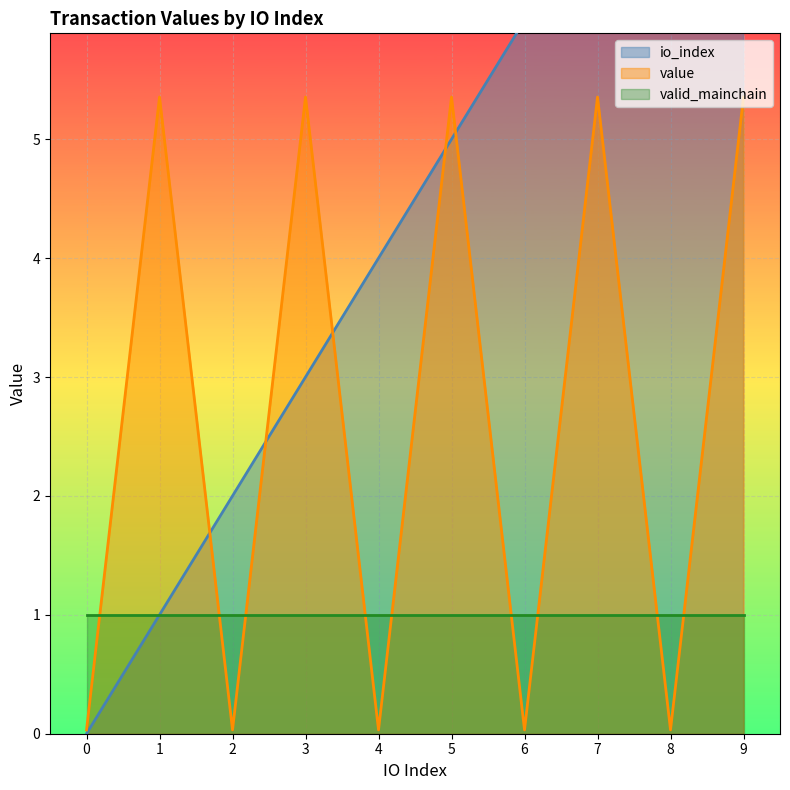

The value of value at 5 is 5.4. True or false?

True